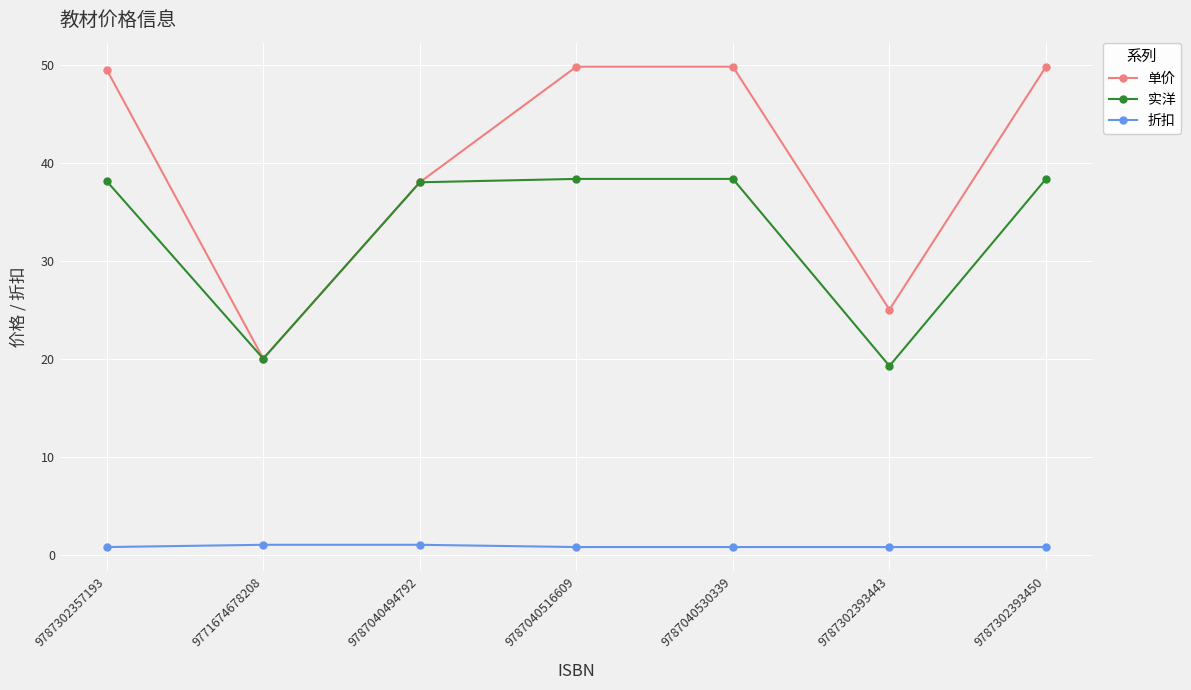

What is the value of the 实洋 point at the 4th from the left?

38.3